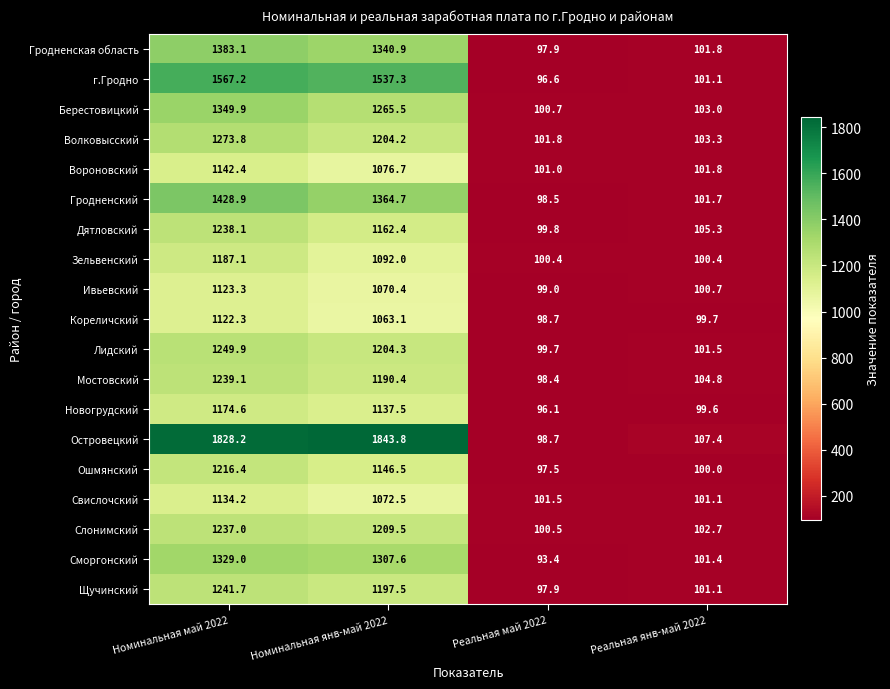

The value of Сморгонский at Реальная янв-май 2022 is 70.8. True or false?

False